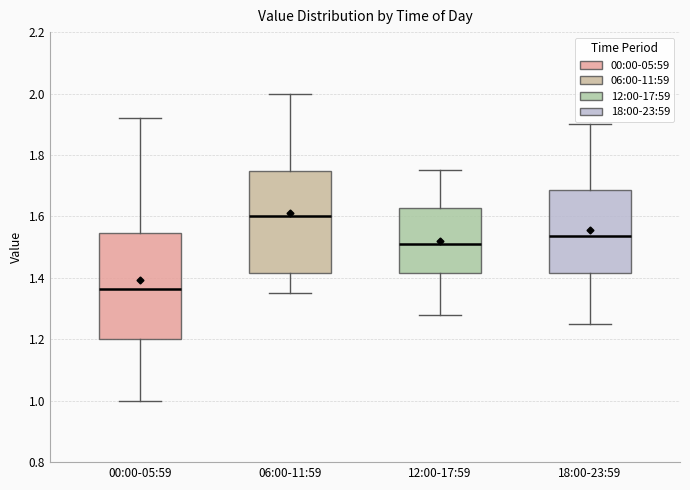

Which box's median line is the highest?

06:00-11:59